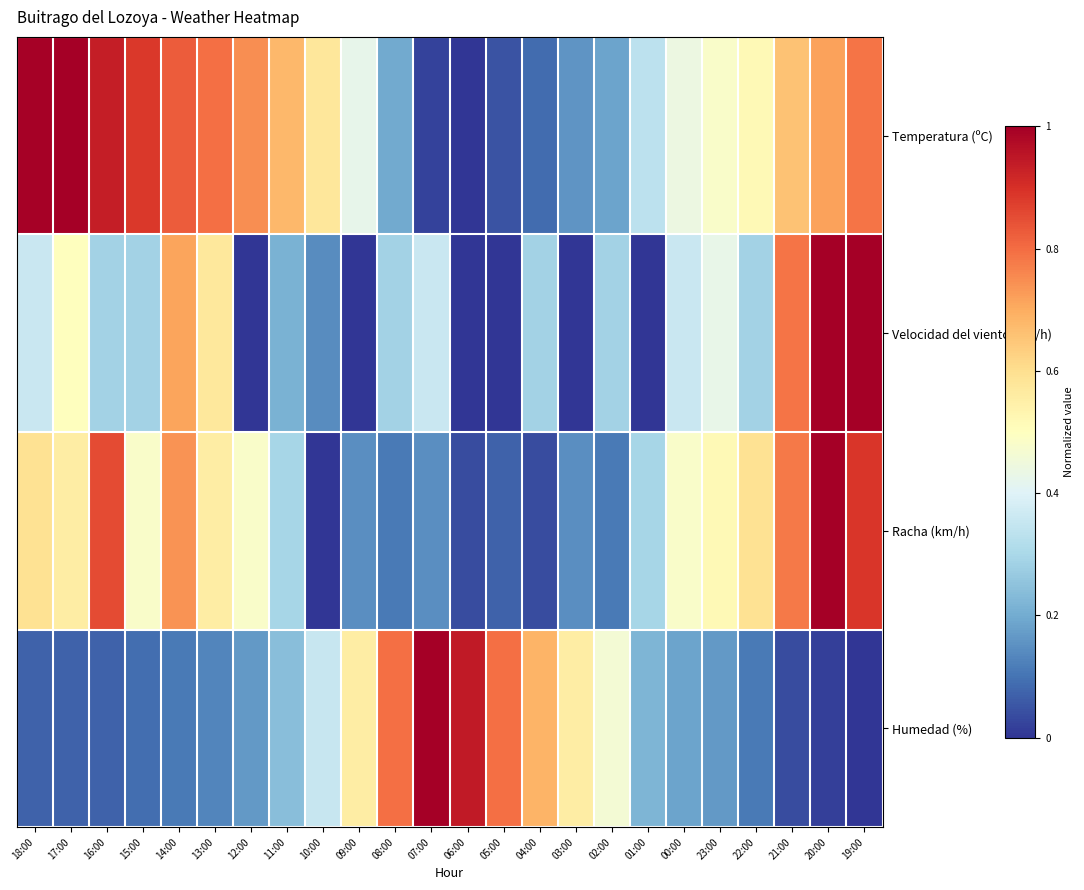

Which has a higher value, 13:00 or 05:00?

13:00